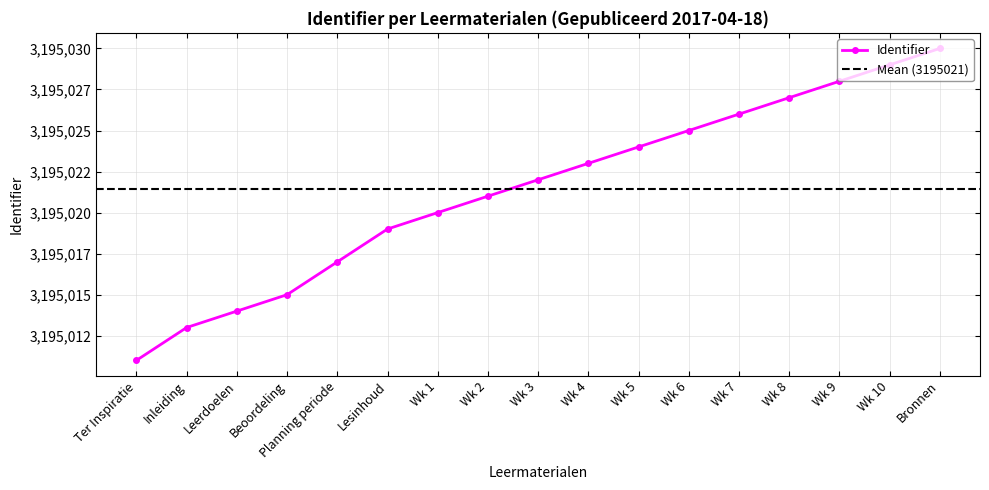

Rank the categories by value from lowest to highest.

Ter Inspiratie, Inleiding, Leerdoelen, Beoordeling, Planning periode, Lesinhoud, Wk 1, Wk 2, Wk 3, Wk 4, Wk 5, Wk 6, Wk 7, Wk 8, Wk 9, Wk 10, Bronnen